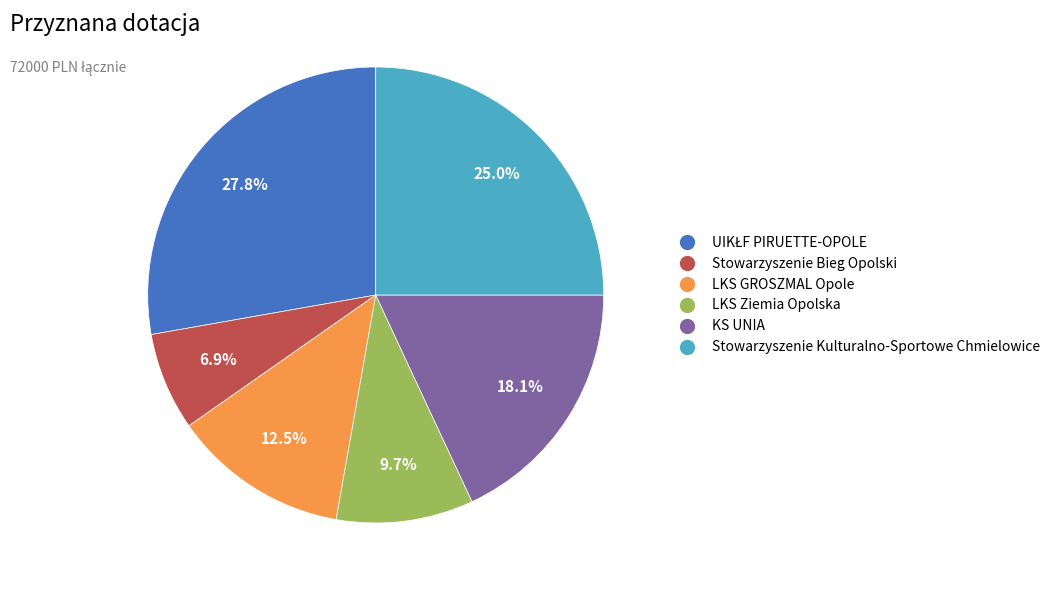

Is LKS Ziemia Opolska the majority of the pie?

No